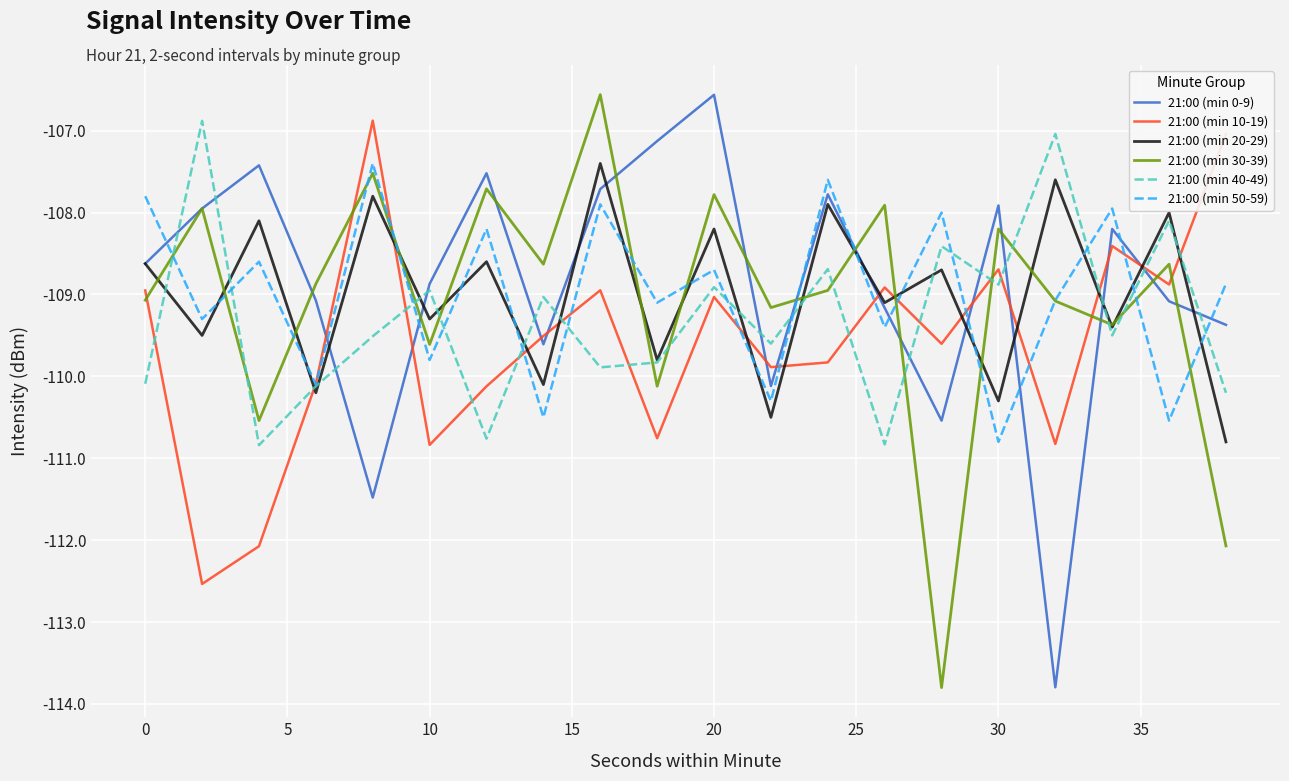

What is the sum of all 21:00 (min 40-49) values?

-2186.1